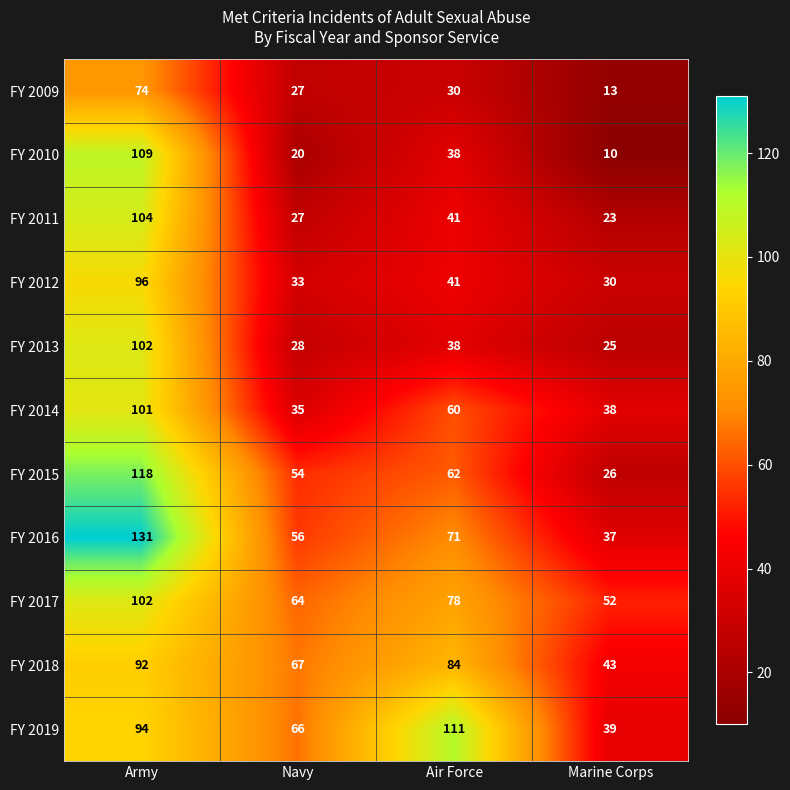

Which series has the largest range (max minus min)?

FY 2010